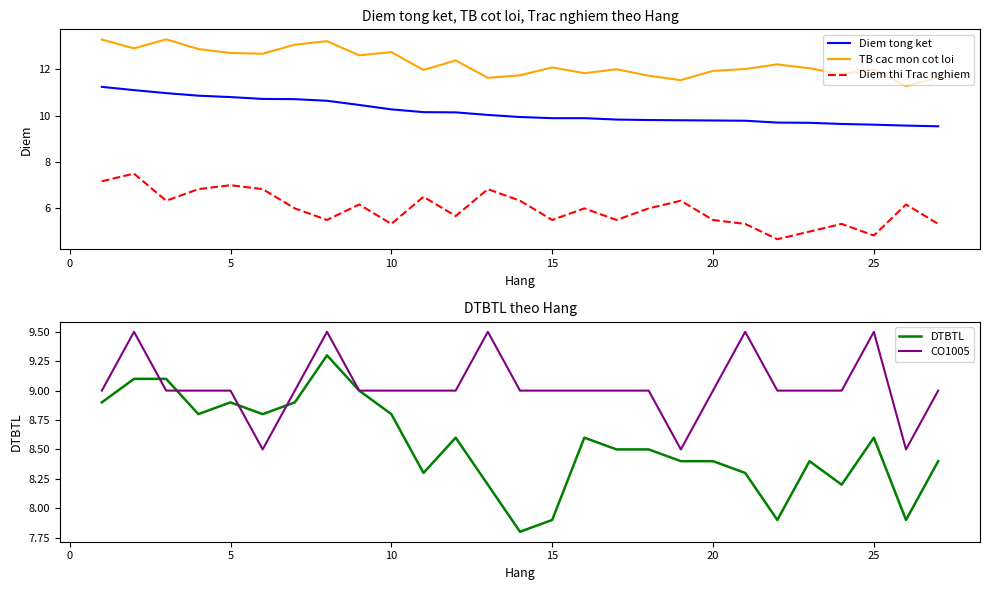

Count the number of categories in the chart.

27